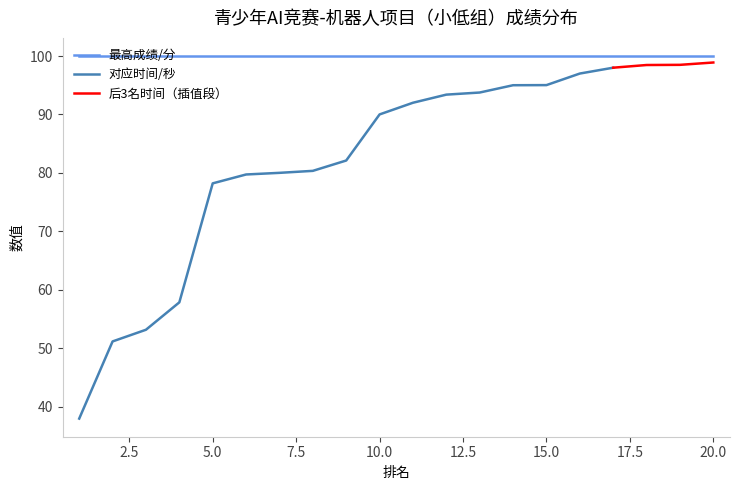

What is the total value across all series at 13?

193.8